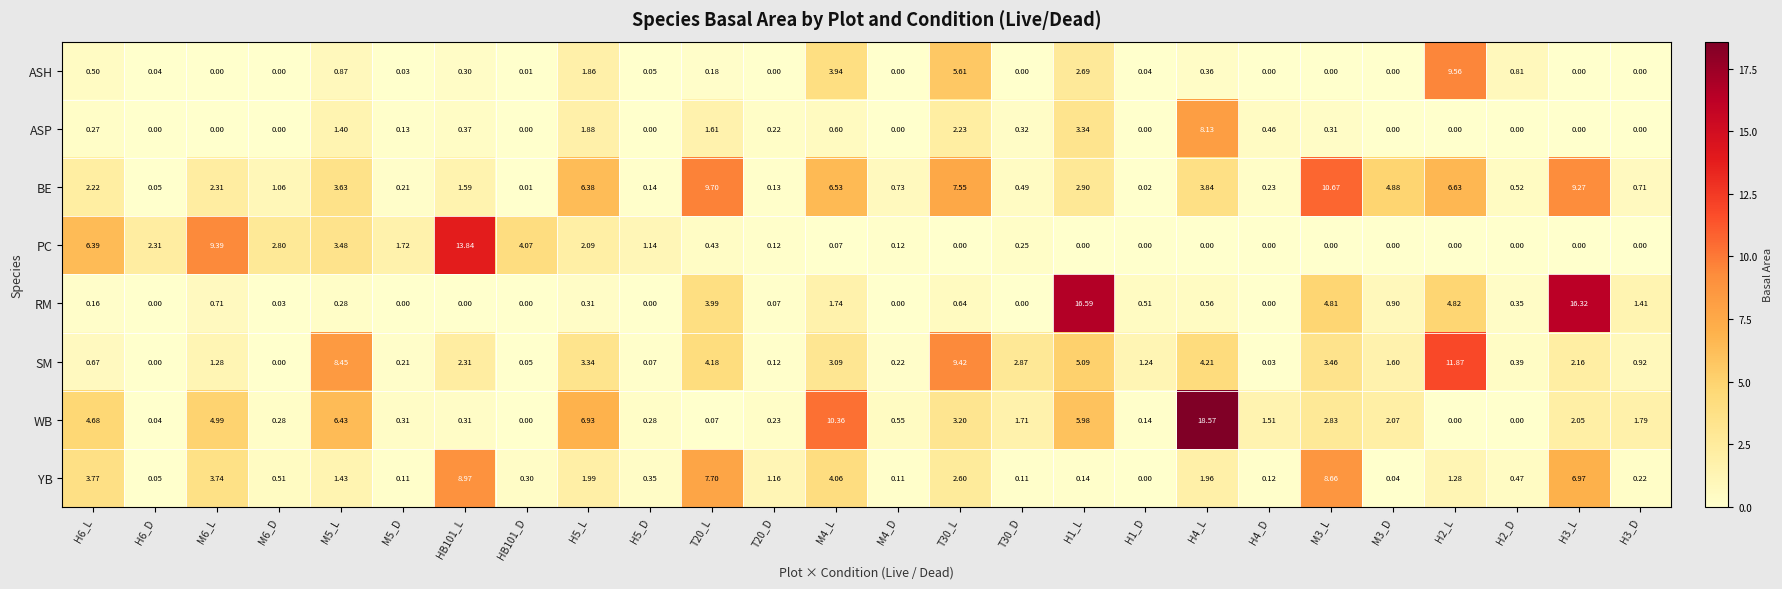

Which series changed the most between HB101_D and T30_D?

PC